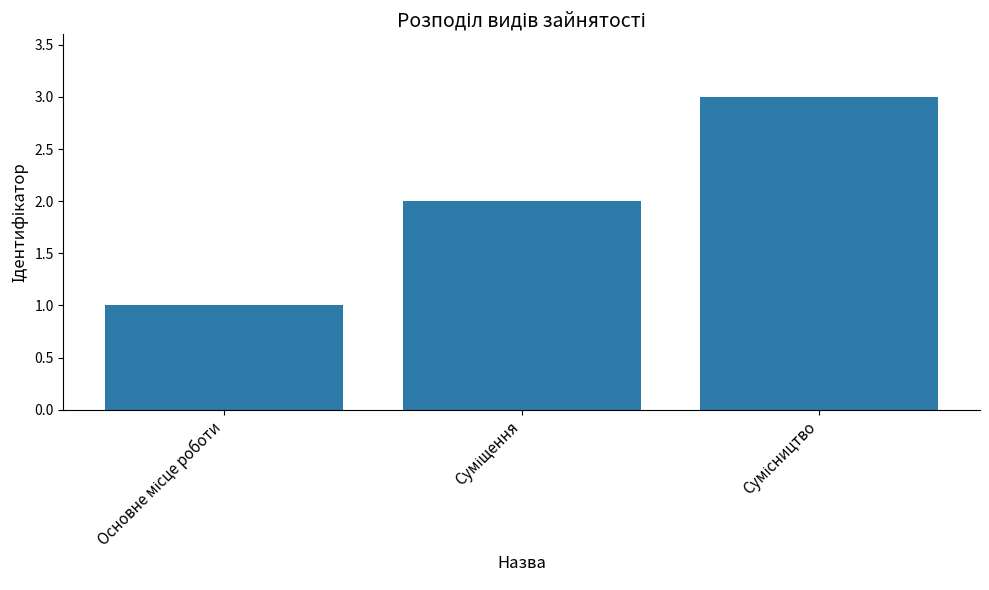

Reading right to left, list all the values displayed in this chart.

3	2	1